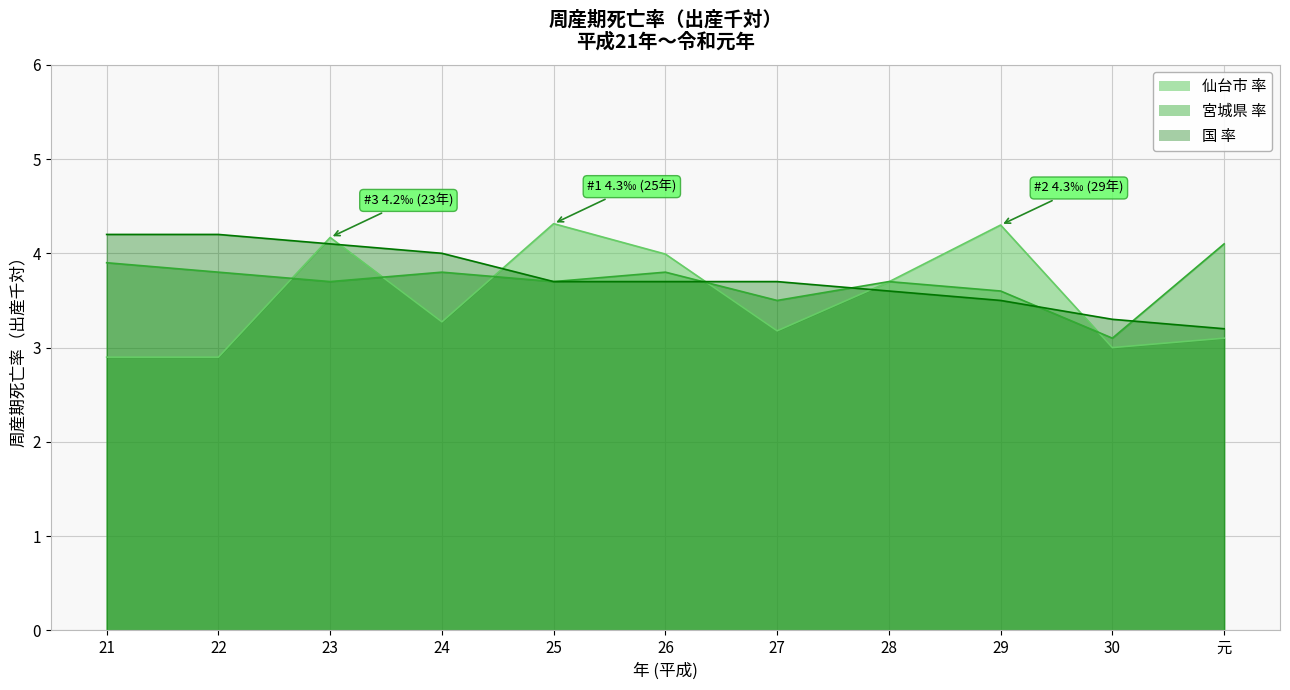

What value does the 宮城県 率 series have at 25?

3.7